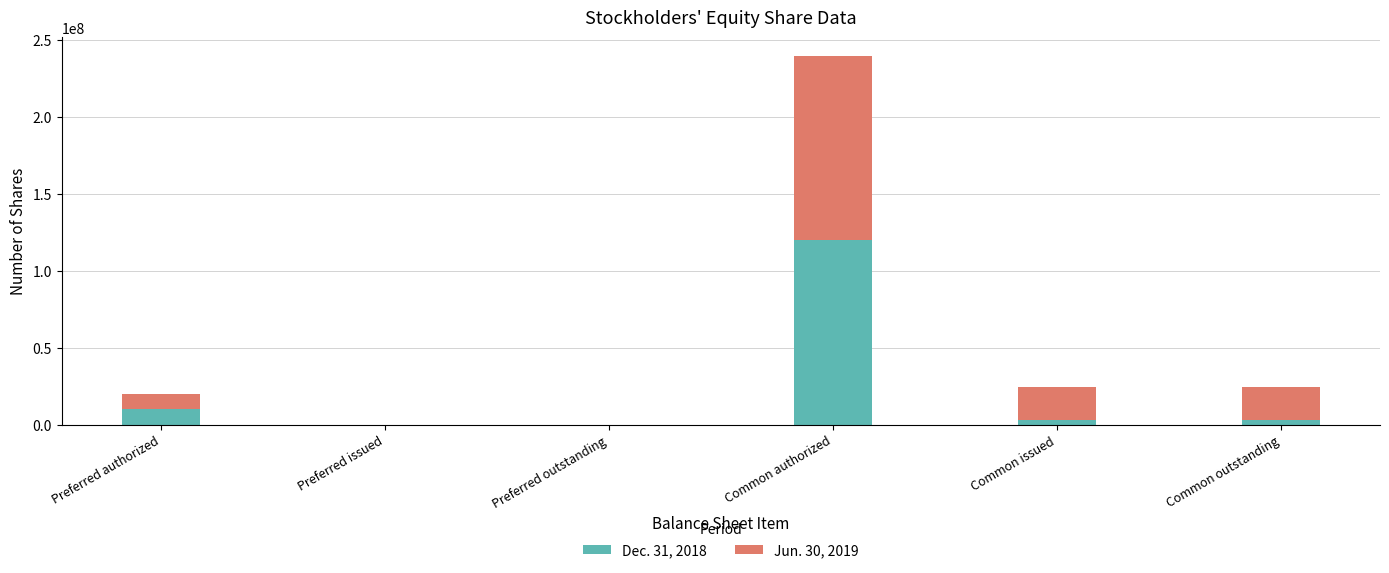

The Dec. 31, 2018 series shows 120000000 at Common authorized. True or false?

True